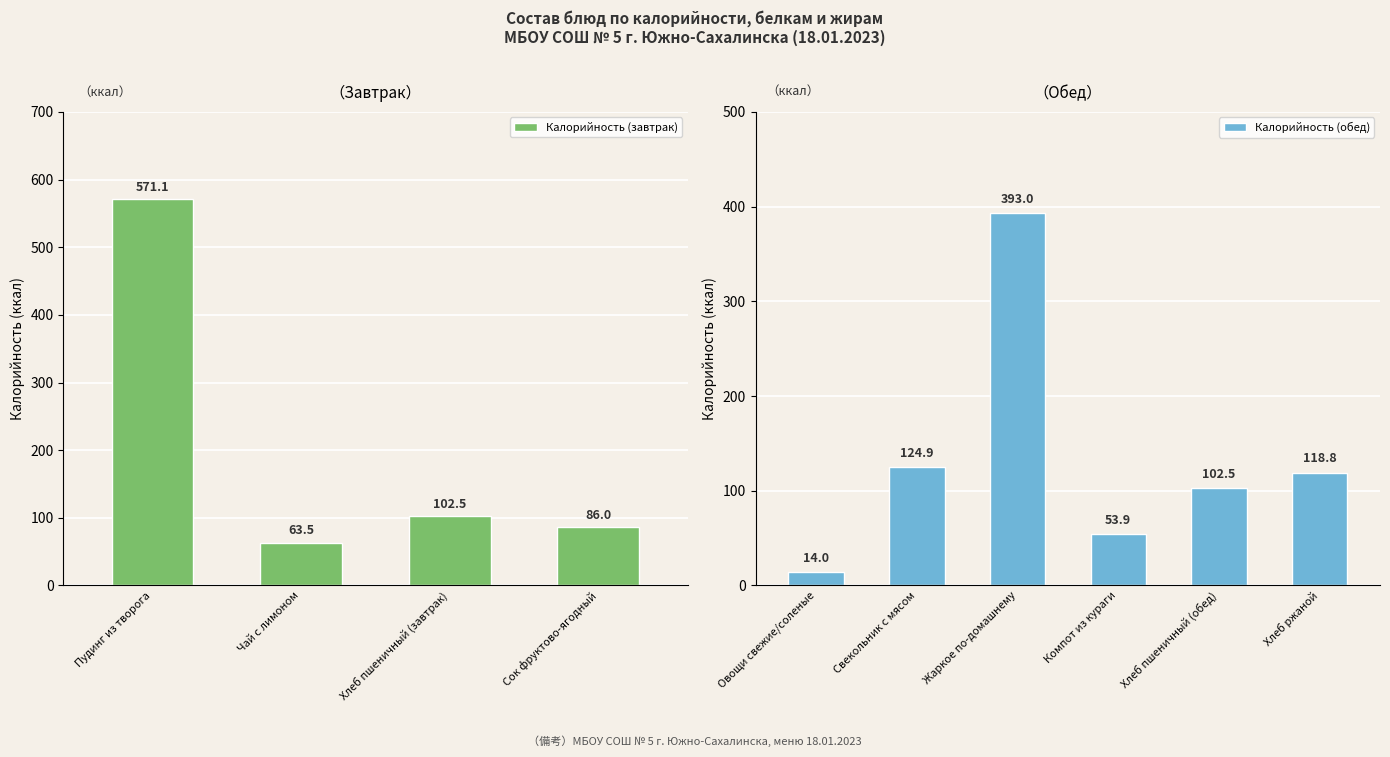

At which category is the sum across all series the highest?

Пудинг из творога